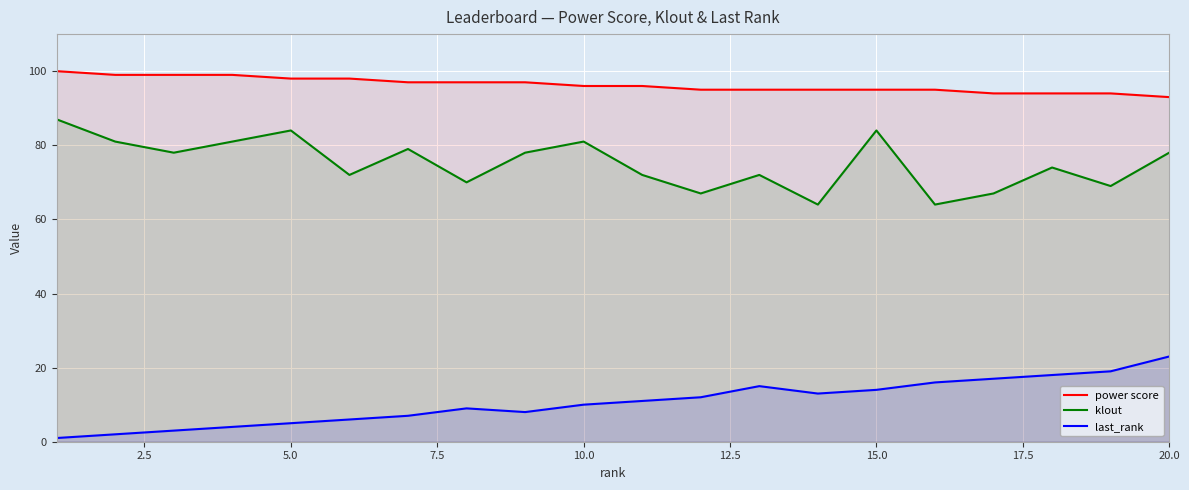

True or false: last_rank and klout cross at least once.

False